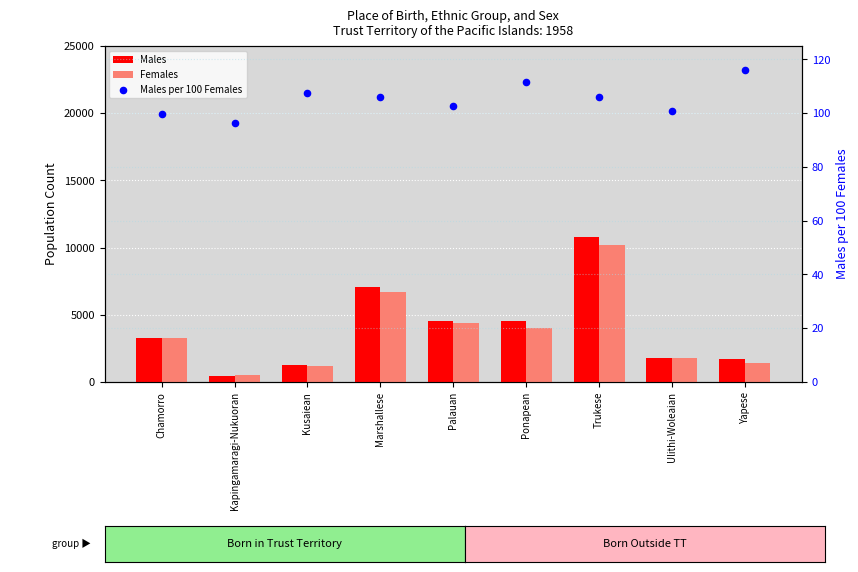

At which category is the sum across all series the highest?

Trukese